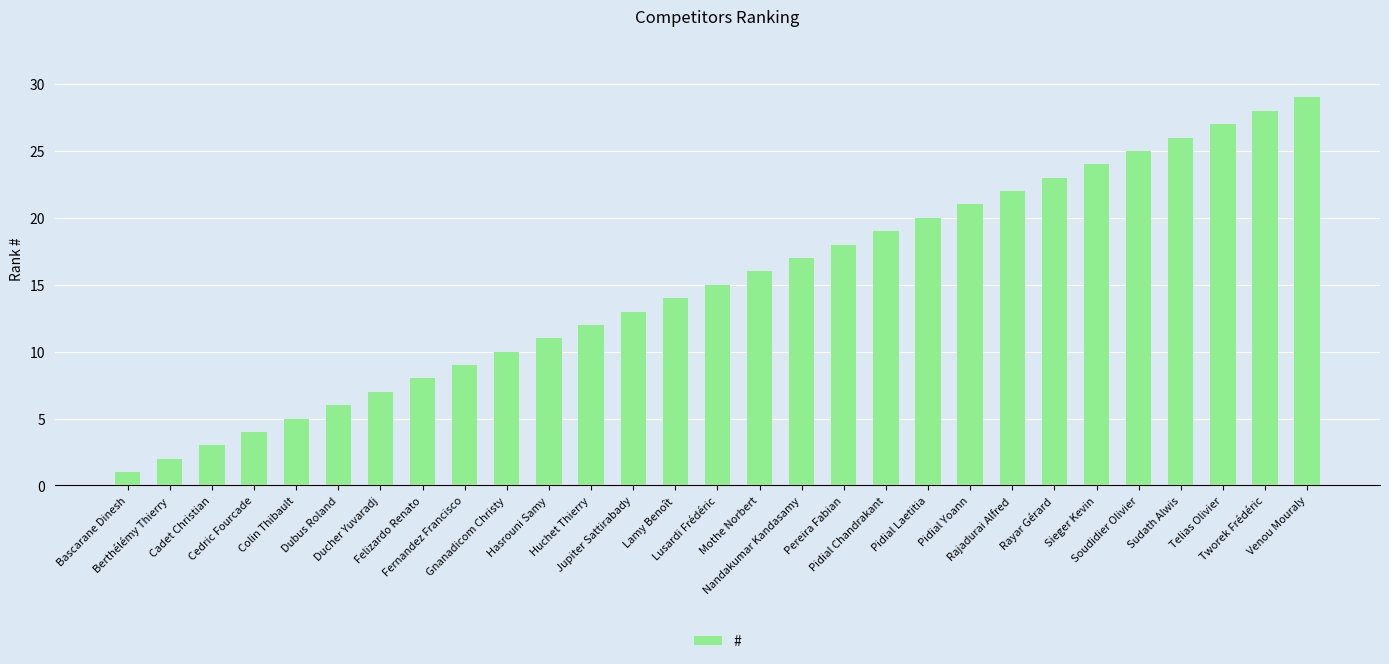

What is the difference between the second highest and minimum values?

27